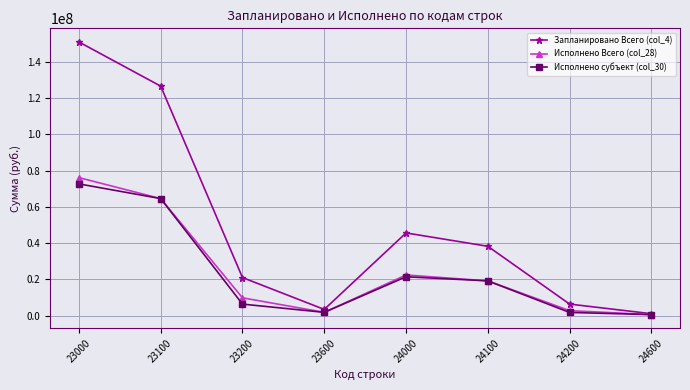

At which category does Исполнено субъект (col_30) reach its first local peak?

24000